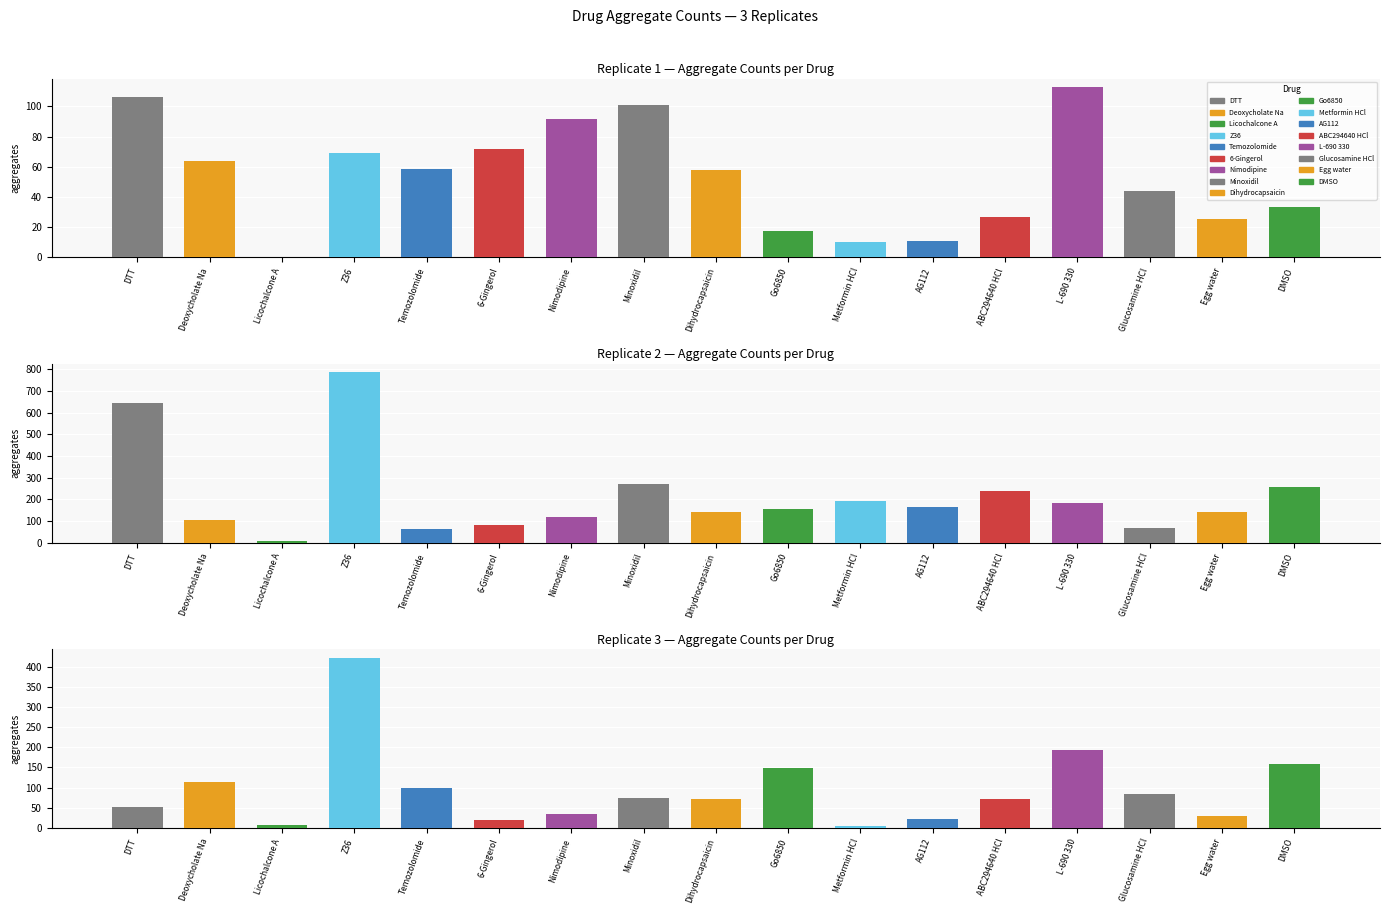

What is the approximate value of C>T (Rep3) at Temozolomide?

99.2